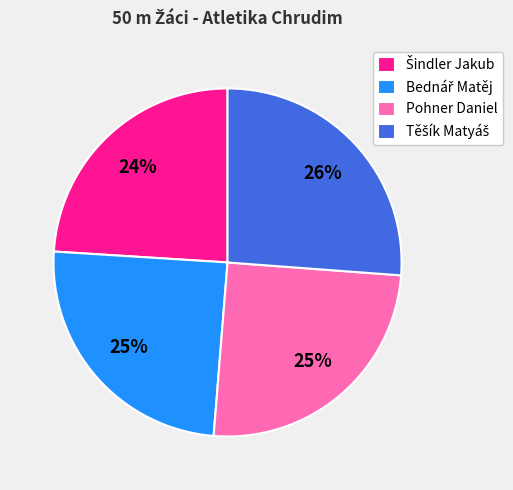

Is there a majority slice in this chart?

No